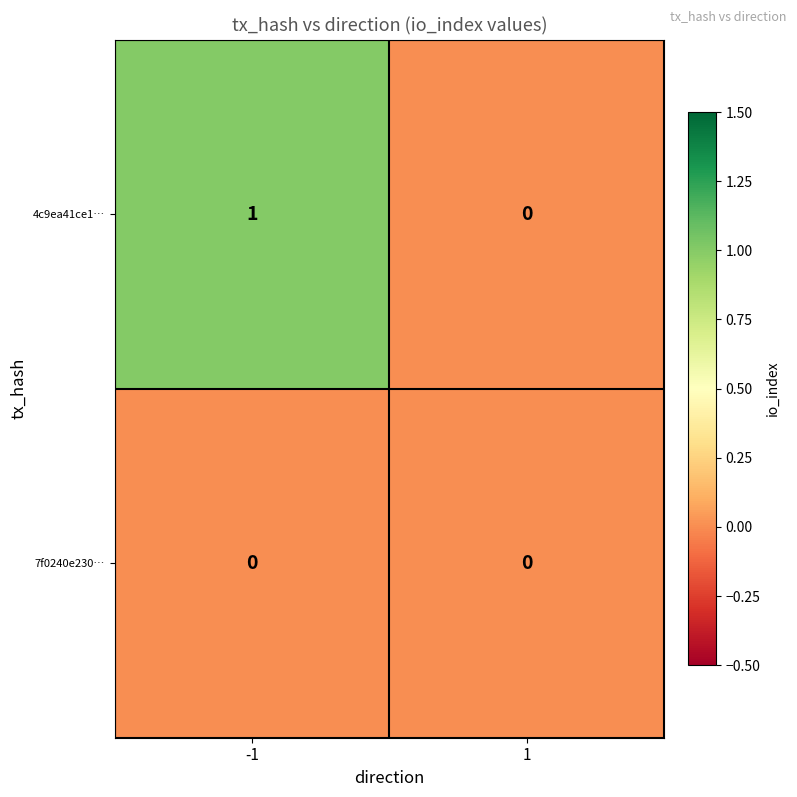

Rank the series by their maximum value, from highest to lowest.

4c9ea41ce1…, 7f0240e230…